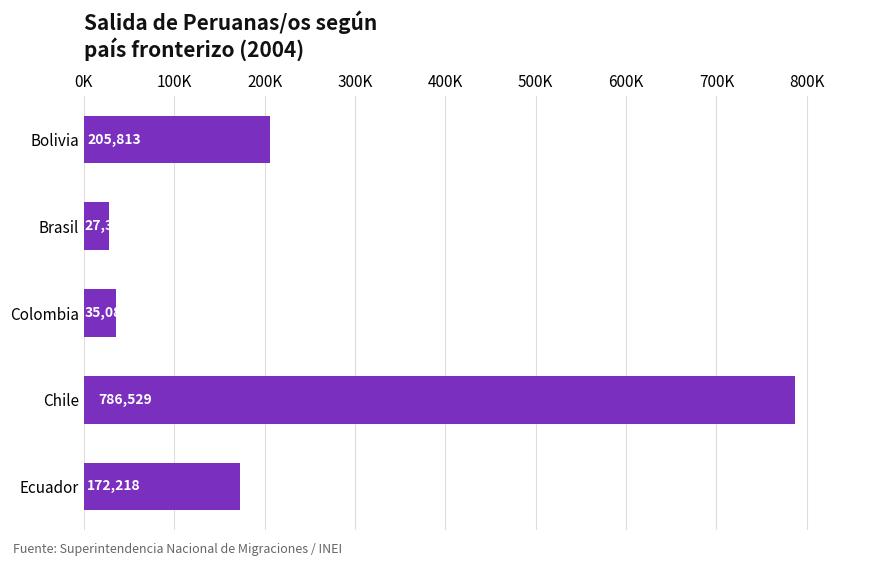

List the labels in order of value, smallest first.

Brasil, Colombia, Ecuador, Bolivia, Chile